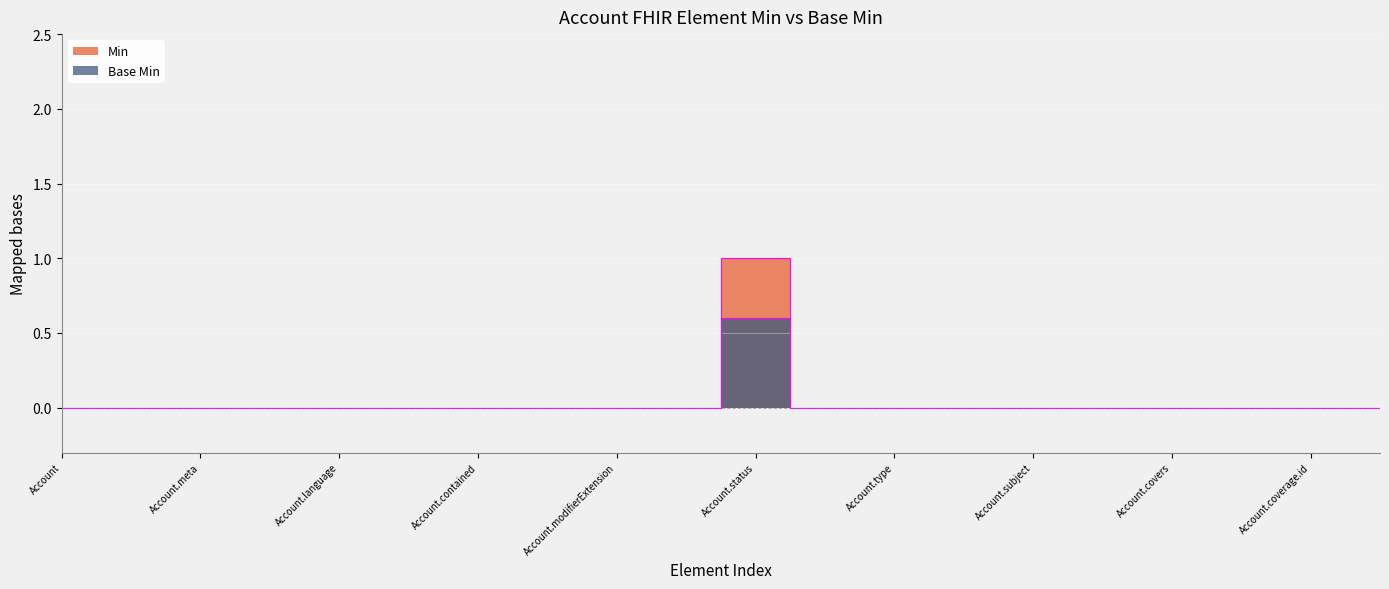

List the series in order of their peak value, highest first.

Min, Base Min